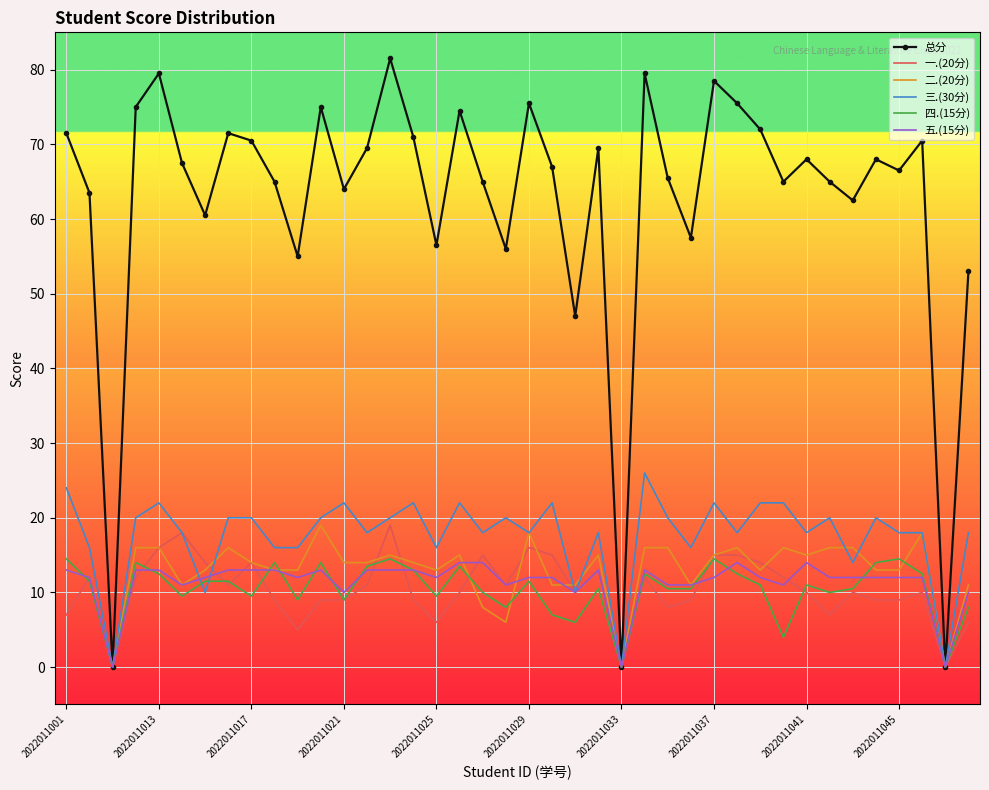

What is the maximum value for 一.(20分)?

19.0